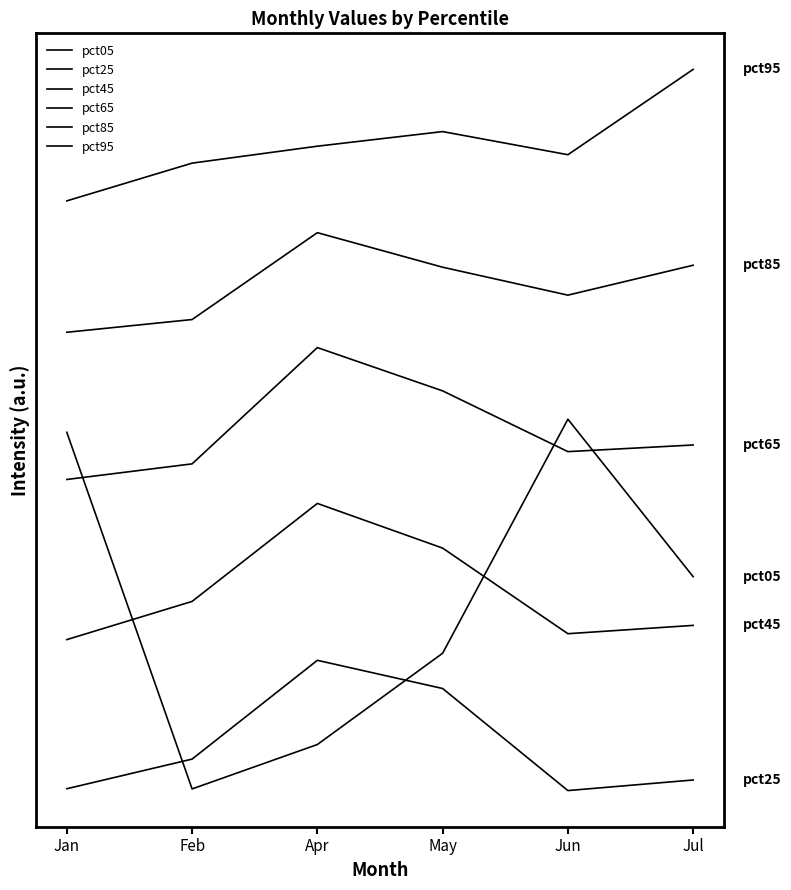

How many pct85 values are between 12 and 13?

2